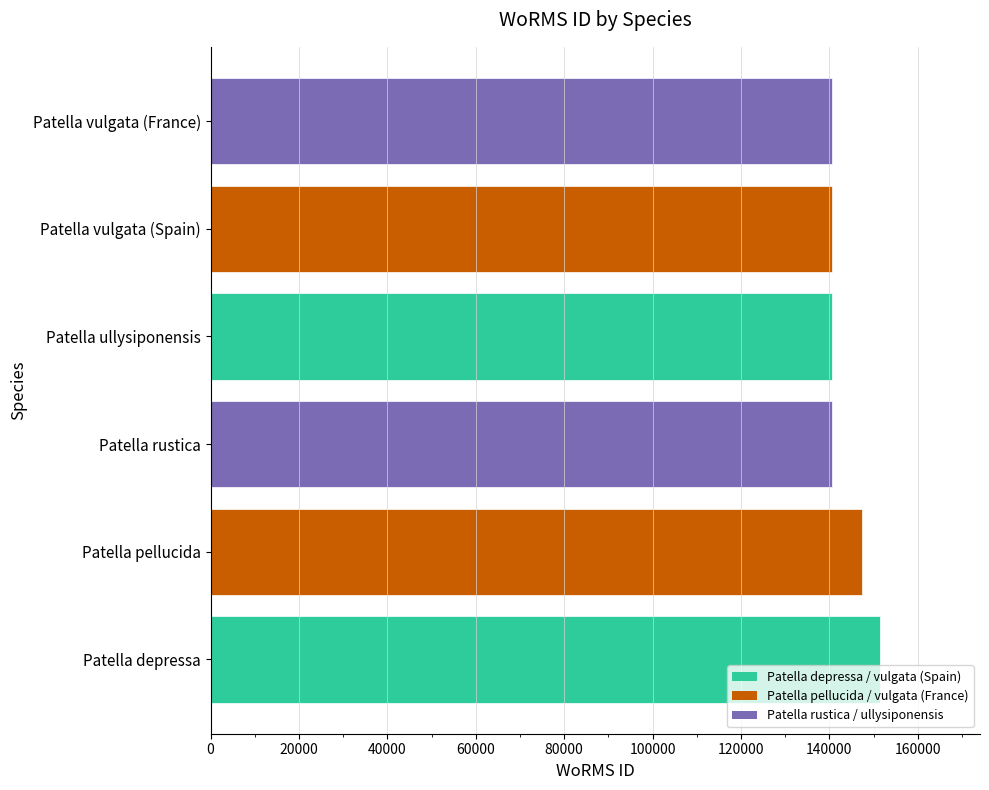

Where is the data nearest to the value 146028?

Patella pellucida